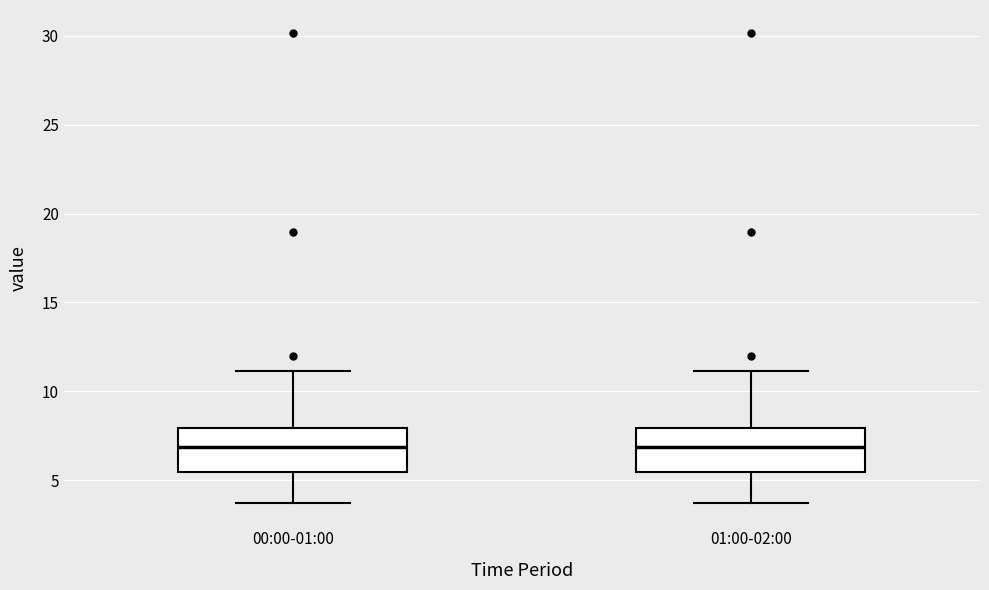

Reading left to right, transcribe this box plot: for each box, give where its median line is, the range the box spans, and where its two whiskers end, as read against the y-axis. The values are not printed on the chart, so give them approximately, as read against the axis.

00:00-01:00: median 7.0, box 5.5 to 8.0, whiskers 3.5 to 11.0
01:00-02:00: median 7.0, box 5.5 to 8.0, whiskers 3.5 to 11.0